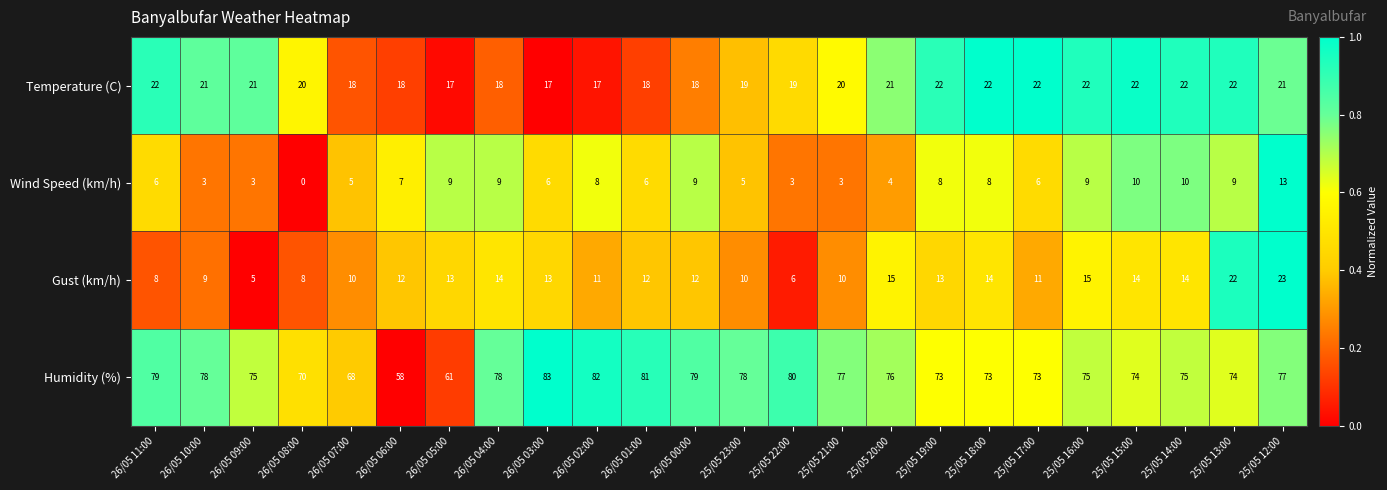

The value of Temperature (C) at 25/05 16:00 is 22. True or false?

True